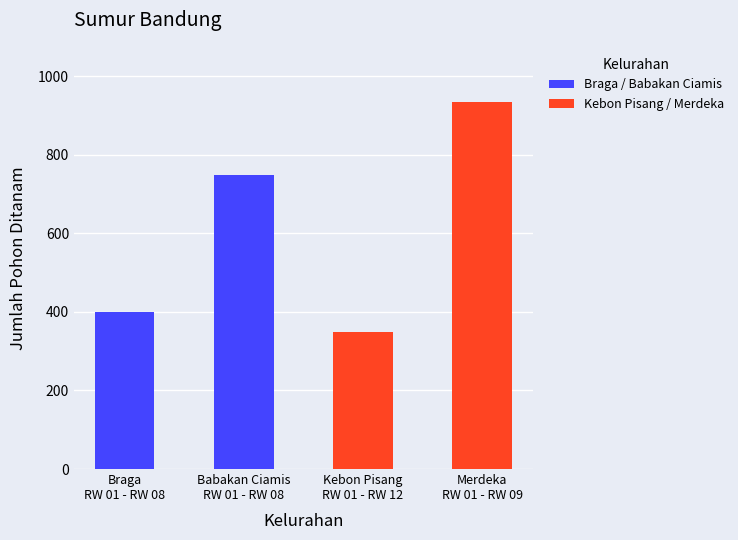

What is the change in value from Braga
RW 01 - RW 08 to Babakan Ciamis
RW 01 - RW 08?

+350